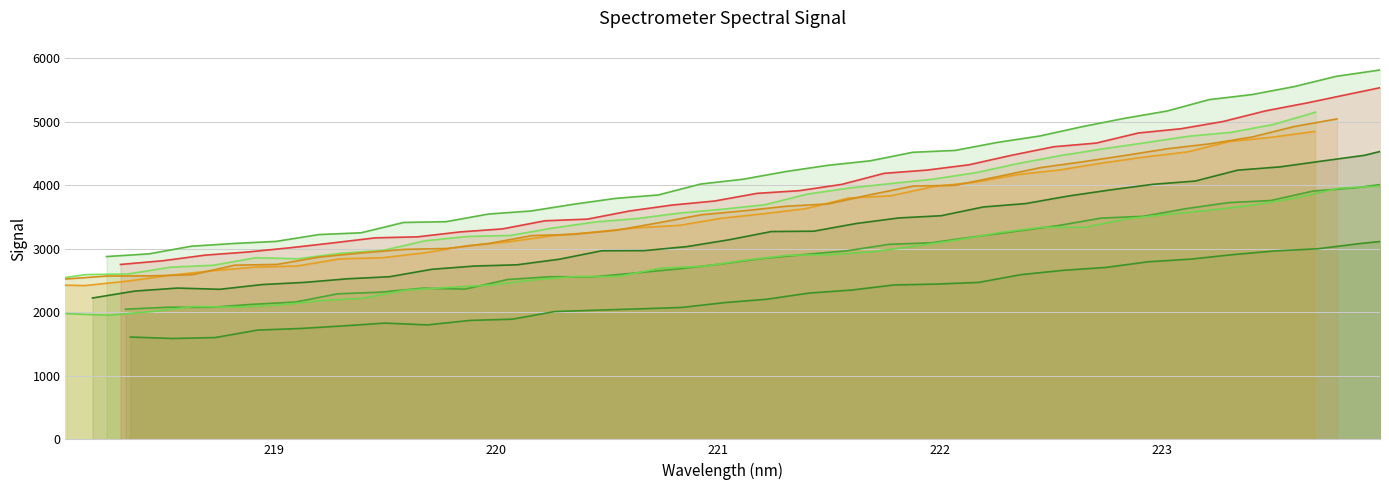

What is the difference between the maximum and minimum values?

2983.1